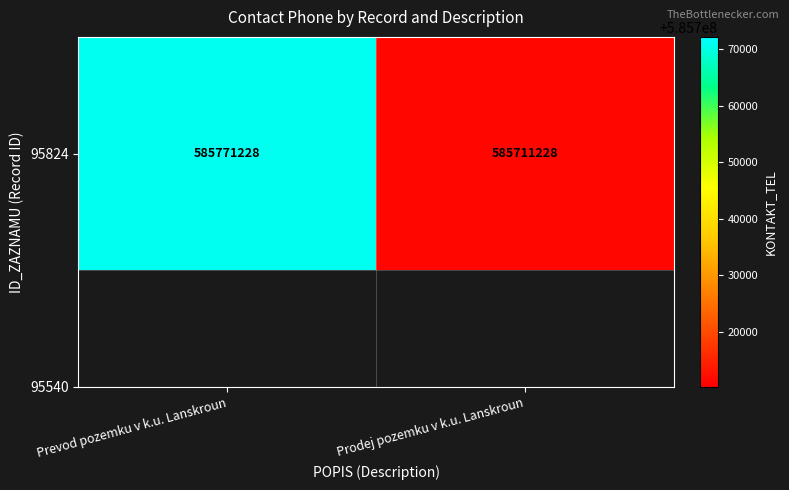

Rank the categories by value from highest to lowest.

Prevod pozemku v k.u. Lanskroun, Prodej pozemku v k.u. Lanskroun